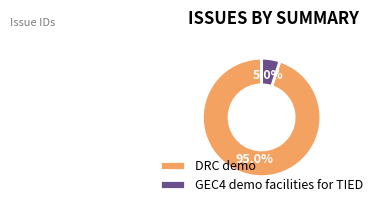

To the nearest percent, what is the difference between the DRC demo and GEC4 demo facilities for TIED slice percentages?

90%